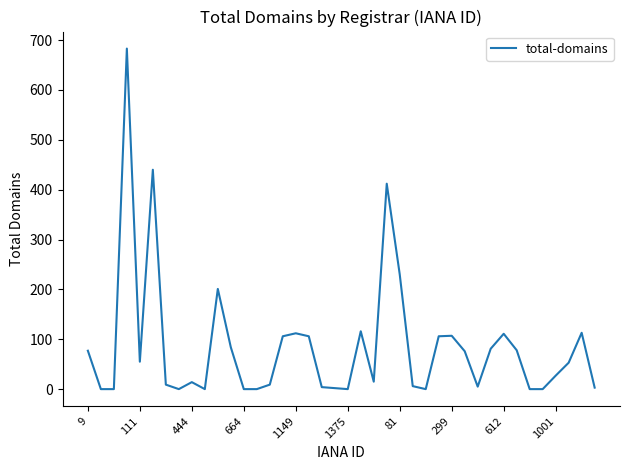

What is the difference between the maximum and minimum values?

683